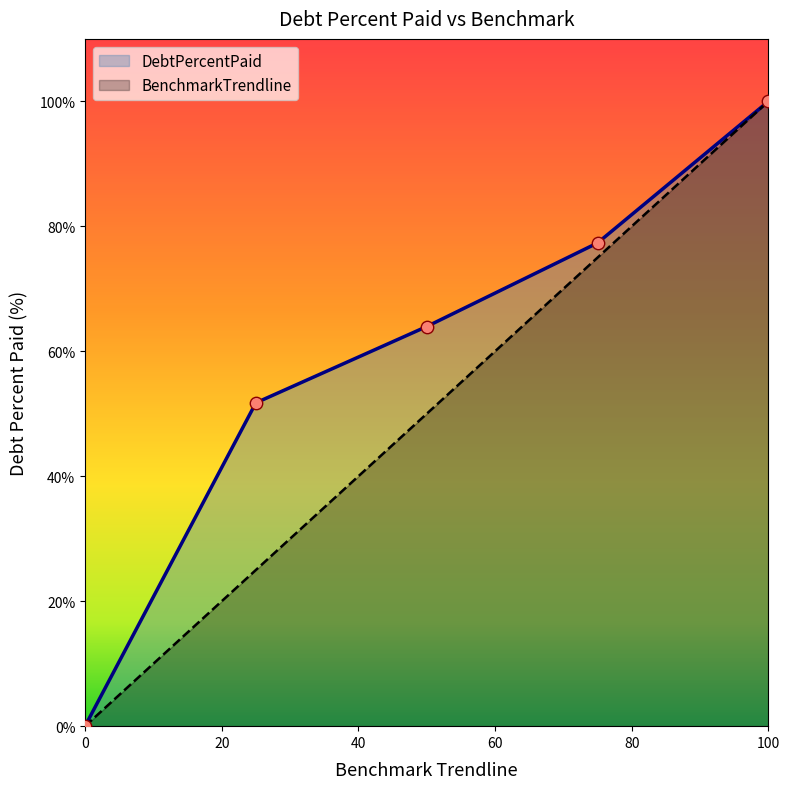

Which series contains the lowest Y value?

DebtPercentPaid